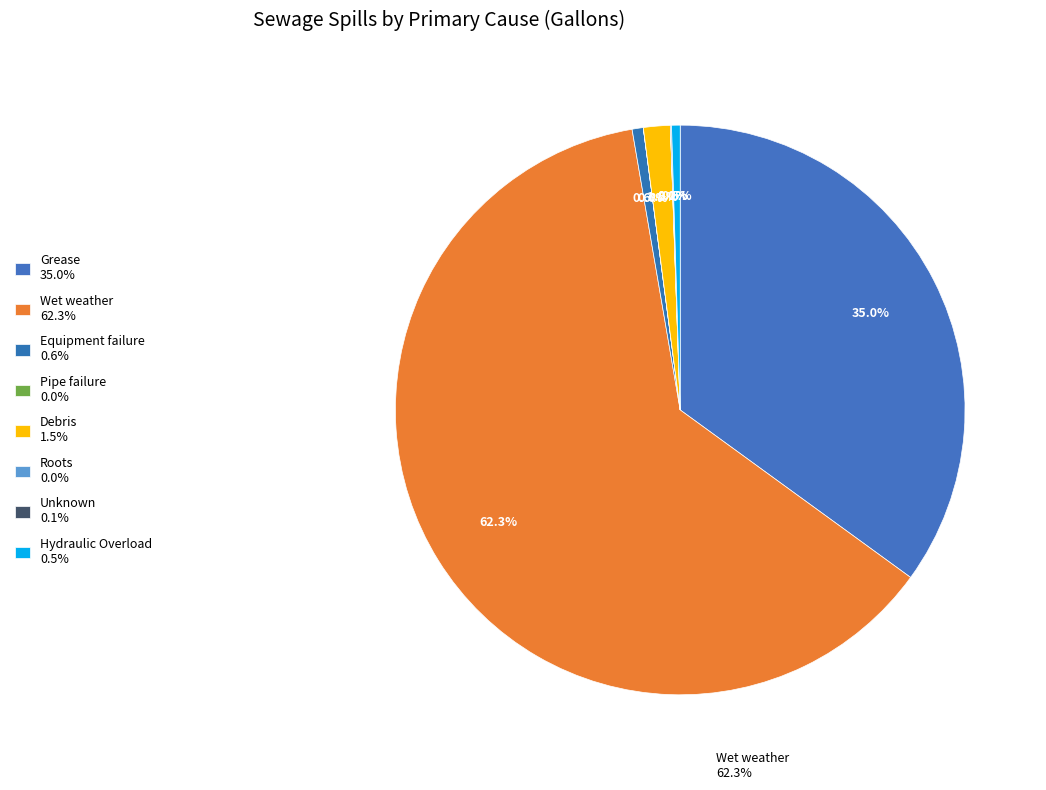

Which slice represents more than half of the pie?

Wet weather